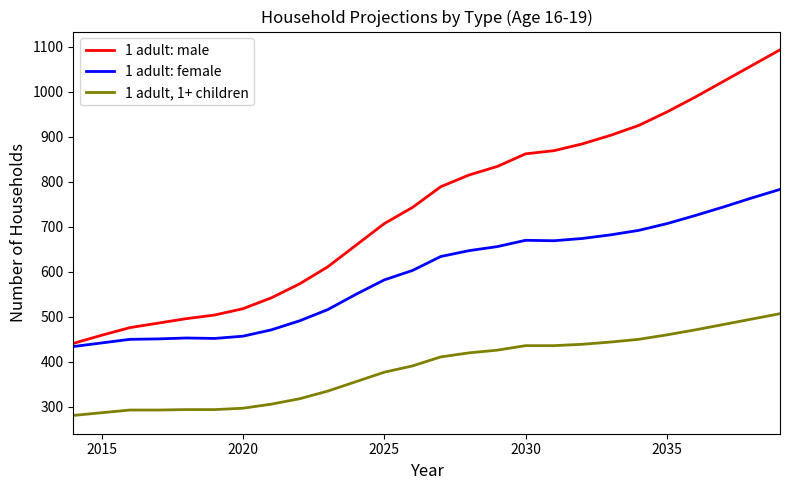

True or false: 1 adult: female and 1 adult, 1+ children intersect in this chart.

False